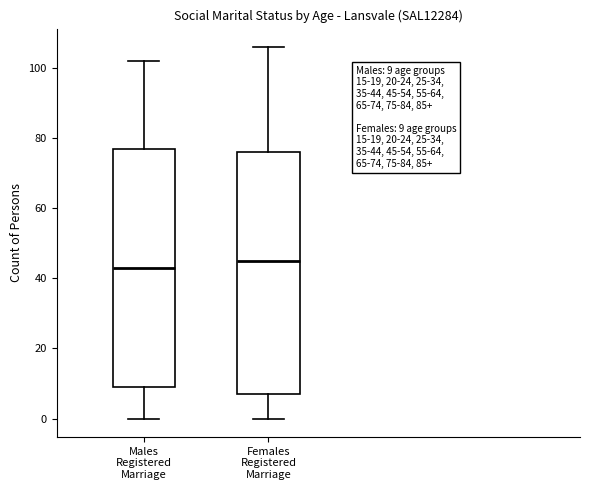

Which box's median line is the highest?

Females Registered Marriage